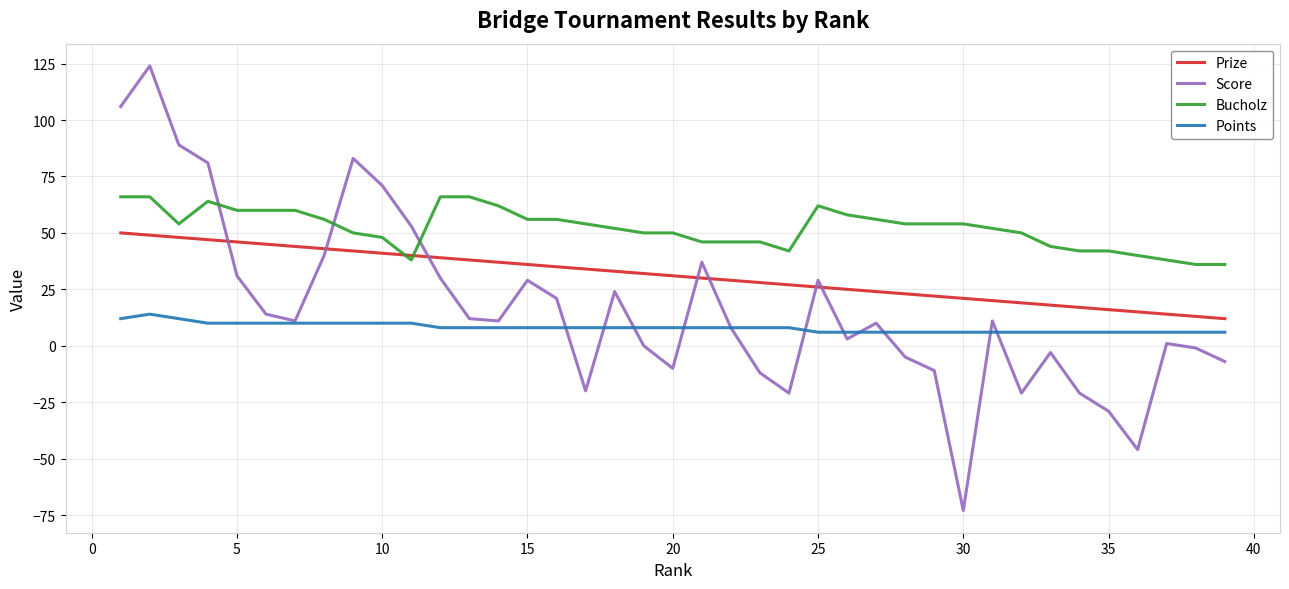

Does the chart display data point markers on the line(s)?

No